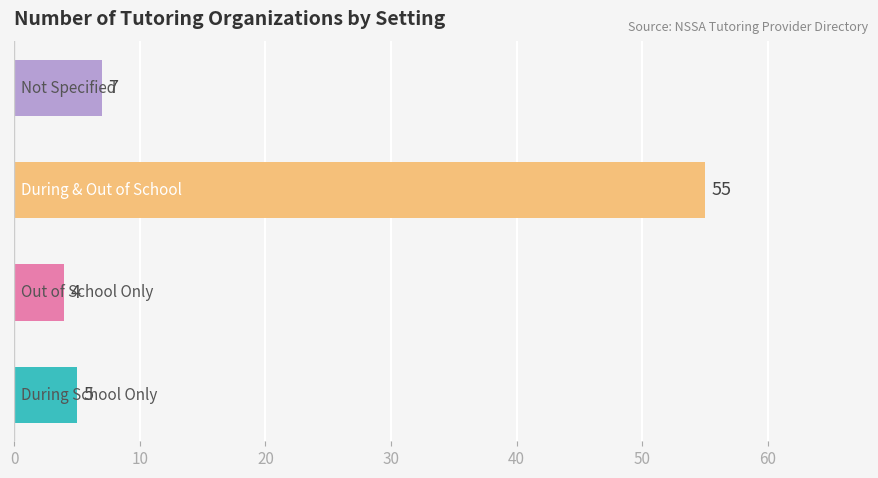

What is the minimum value shown in the chart?

4